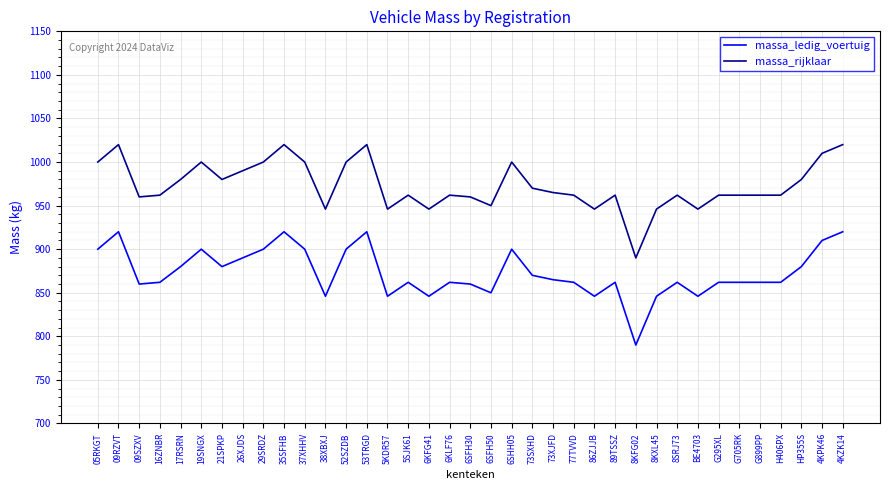

What position from the right is 26XJDS?

30